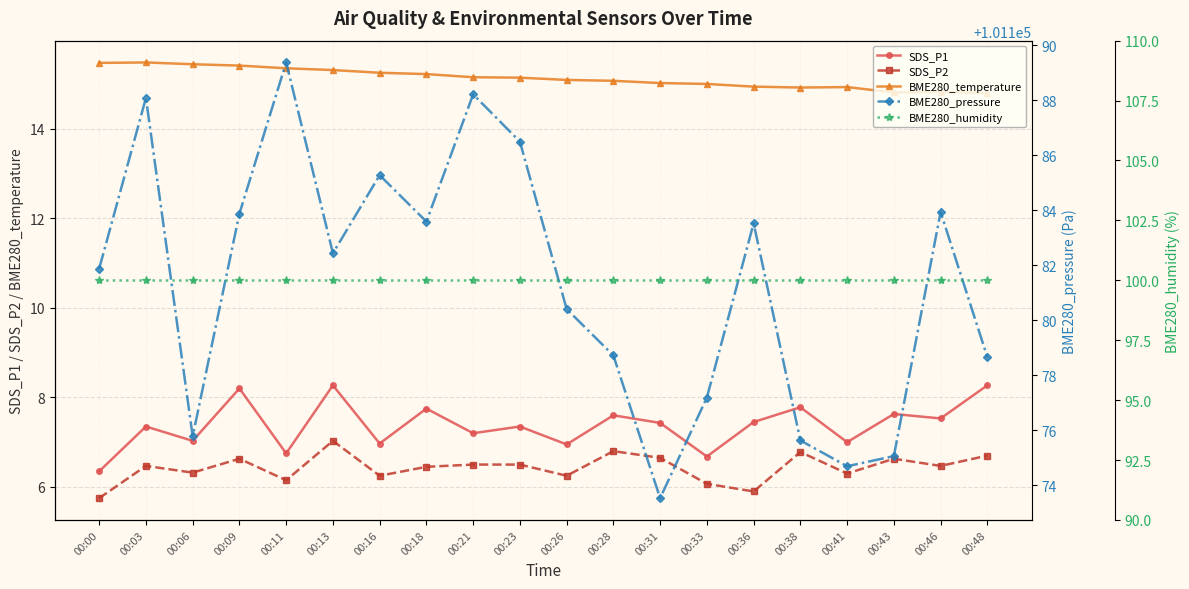

True or false: SDS_P2 and BME280_humidity cross at least once.

False